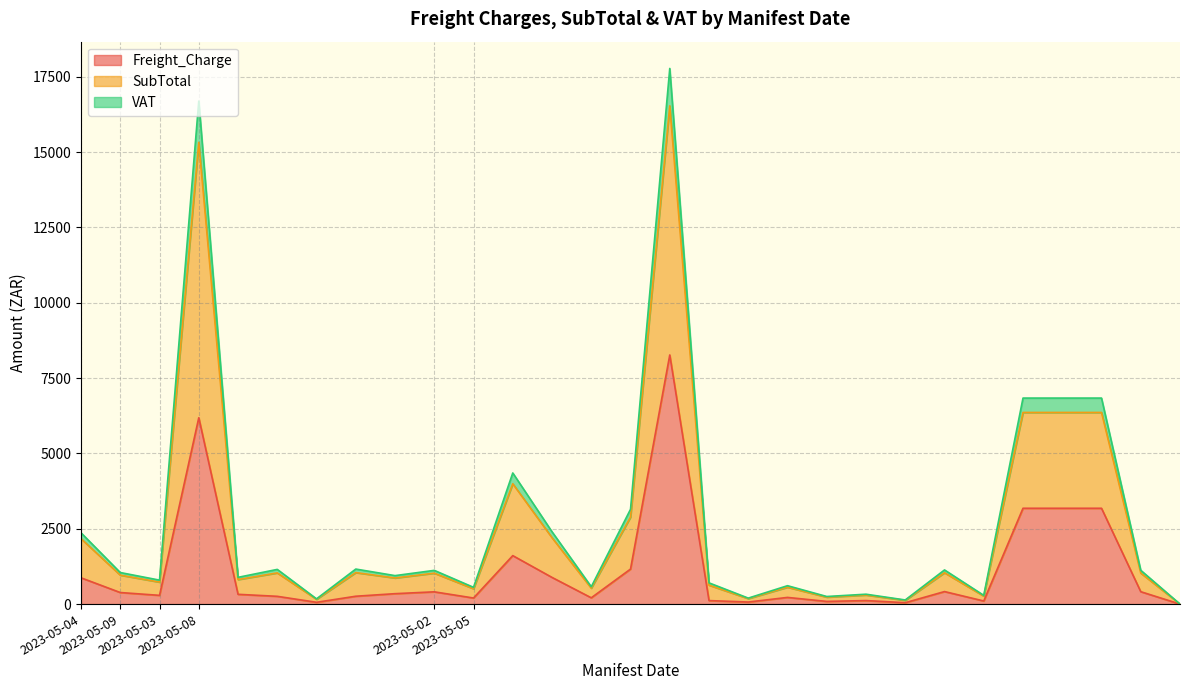

Which has a higher value, 2023-05-02 or 2023-05-08?

2023-05-08